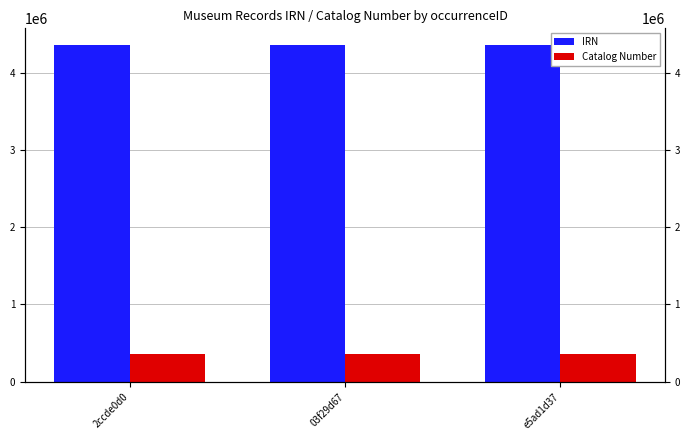

True or false: IRN has a value of 4357801.0 at 2ccde0d0.

True